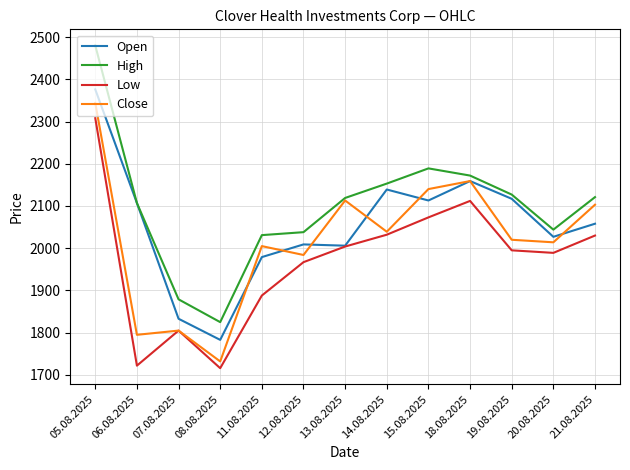

What is the minimum value for High?

1825